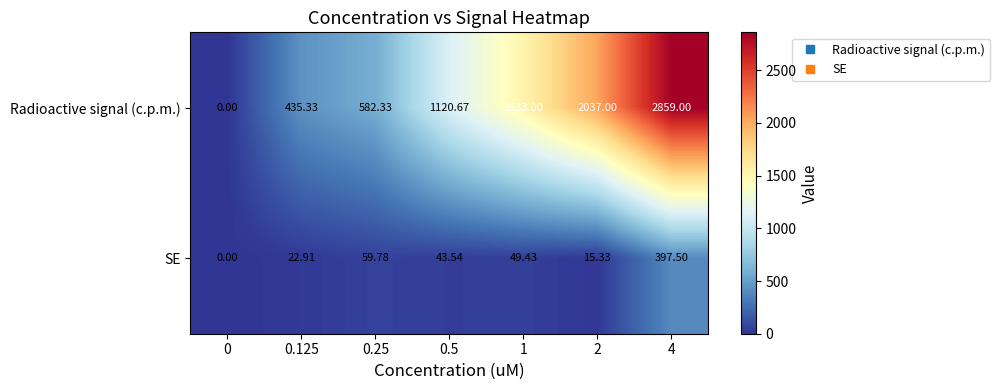

Is the value of Radioactive signal (c.p.m.) at 0.5 greater than the value of SE at 4?

Yes